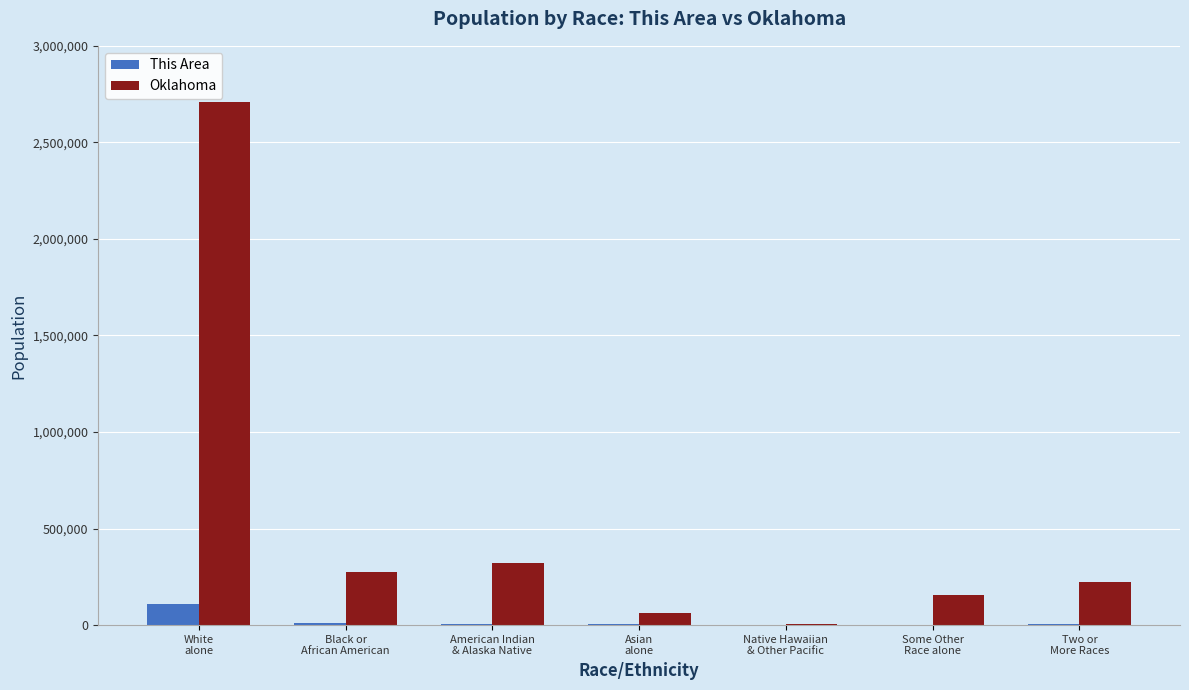

Are the bars grouped side by side (vs. stacked)?

Yes